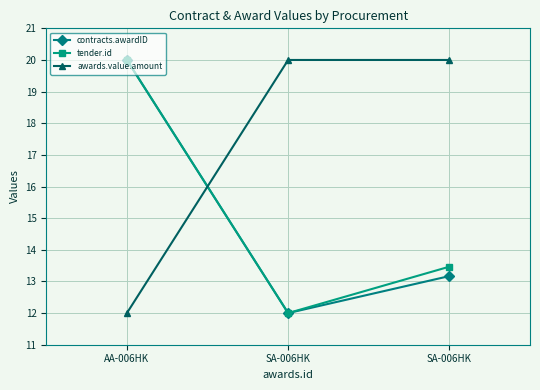

Is the value of contracts.awardID at SA-006HK greater than the value of tender.id at AA-006HK?

No